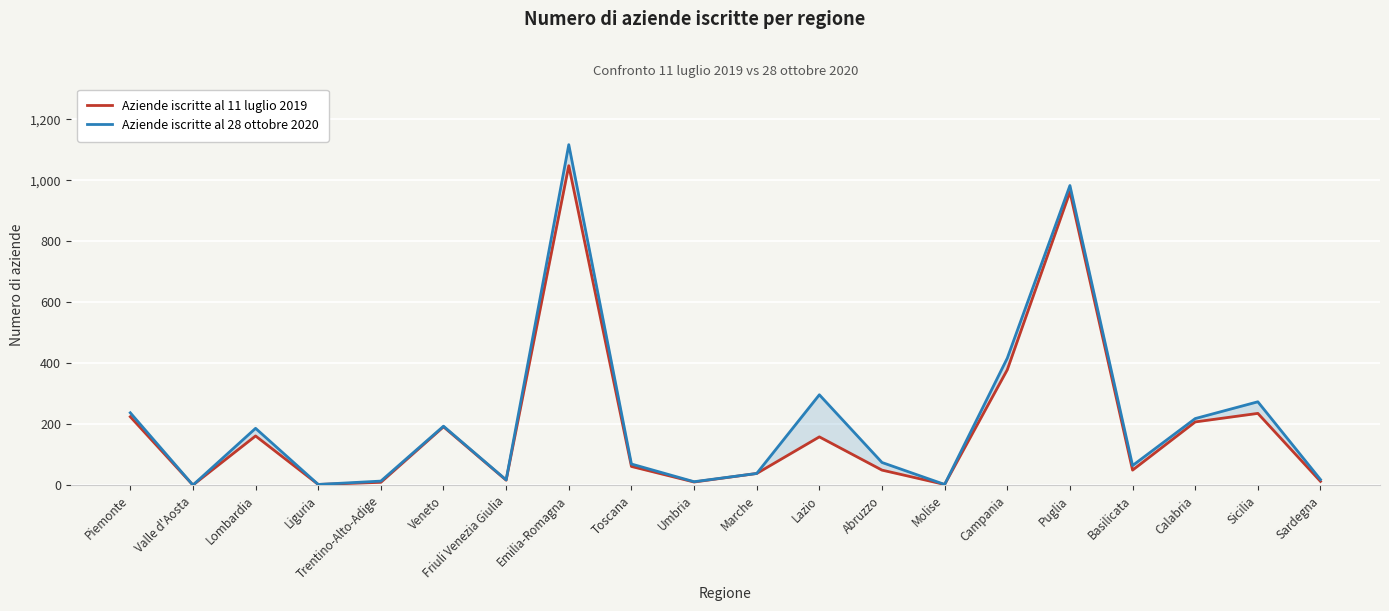

What are all the series names shown in the legend?

Aziende iscritte al 11 luglio 2019, Aziende iscritte al 28 ottobre 2020